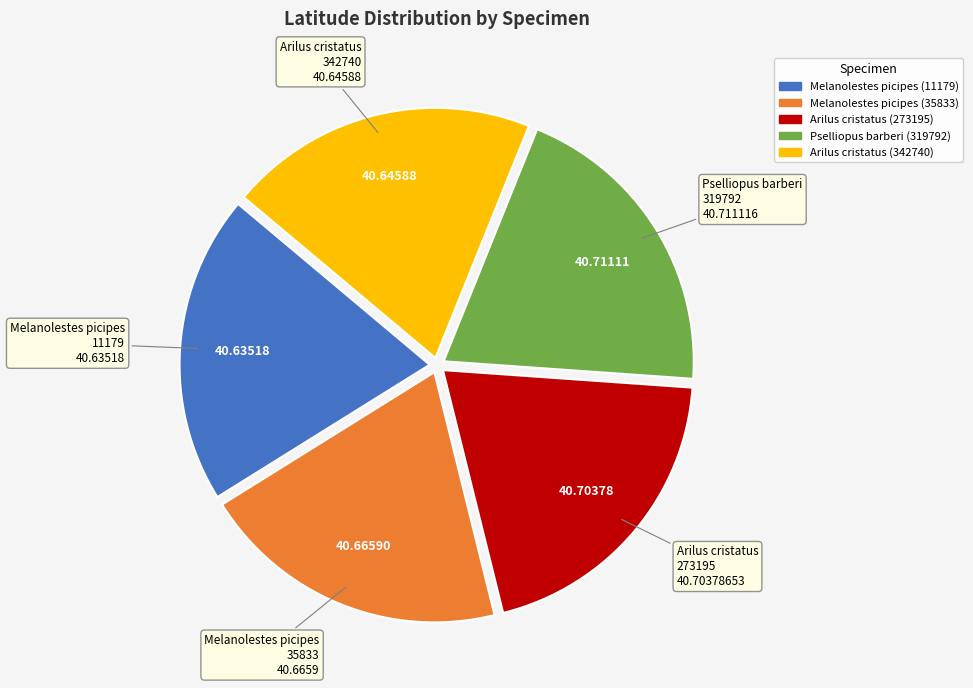

How many slices are in this pie chart?

5